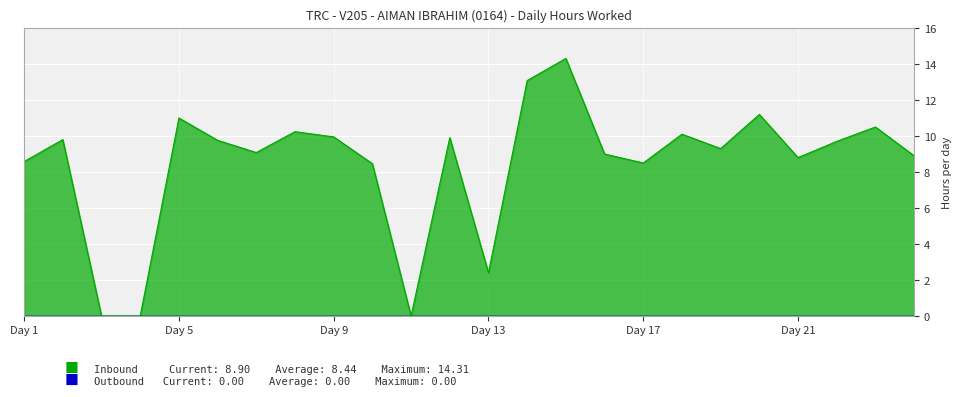

Where is the first local maximum?

2